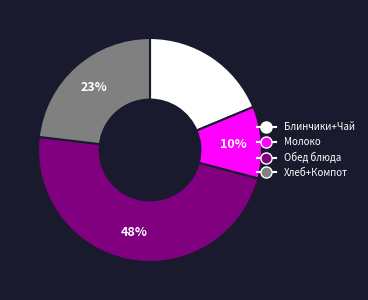

Between Обед блюда and Хлеб+Компот, which is larger?

Обед блюда